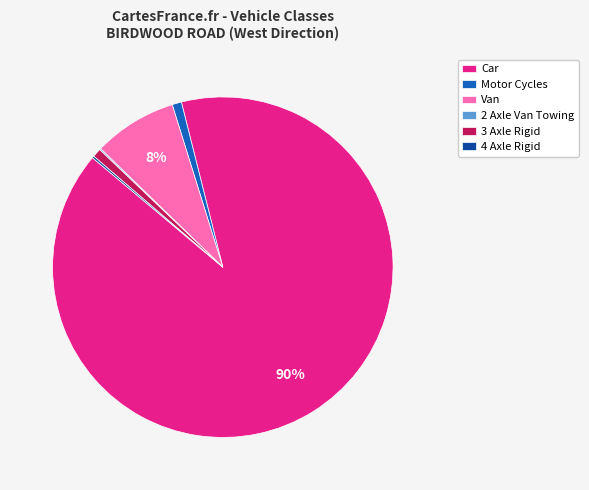

Is there a majority slice in this chart?

Yes